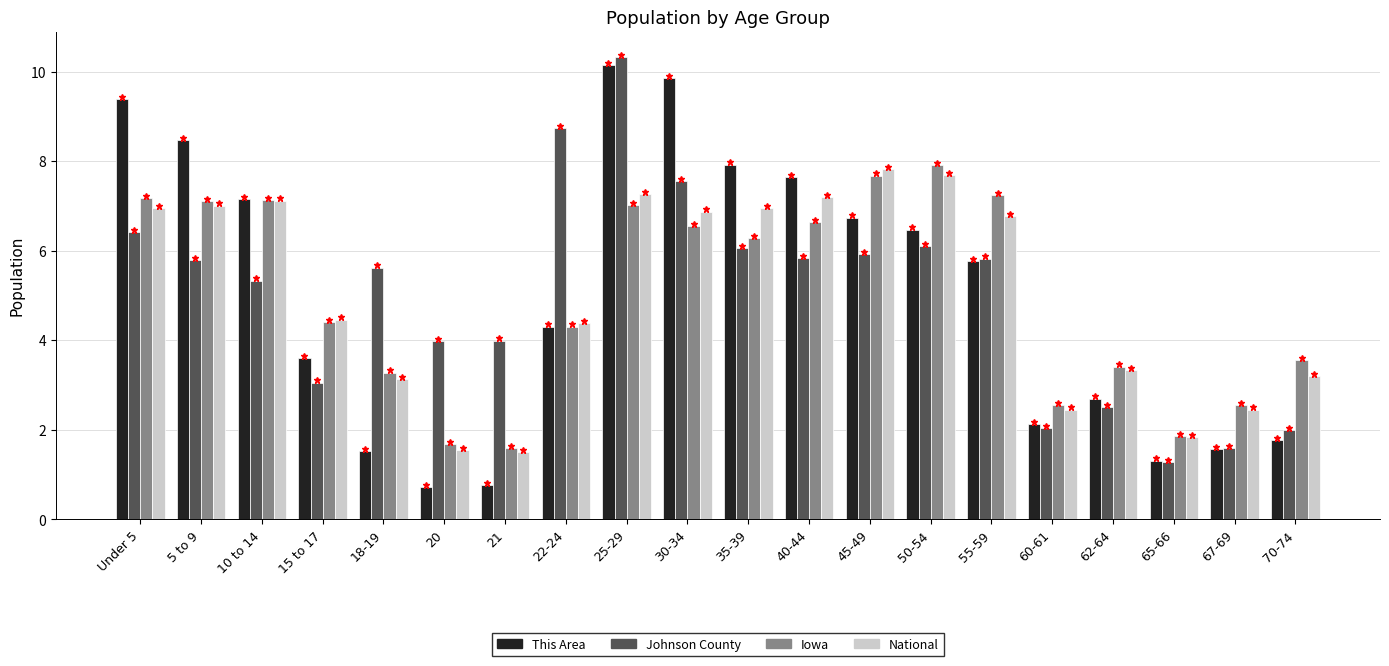

Is it true that Iowa equals 2.6 at 60-61?

True